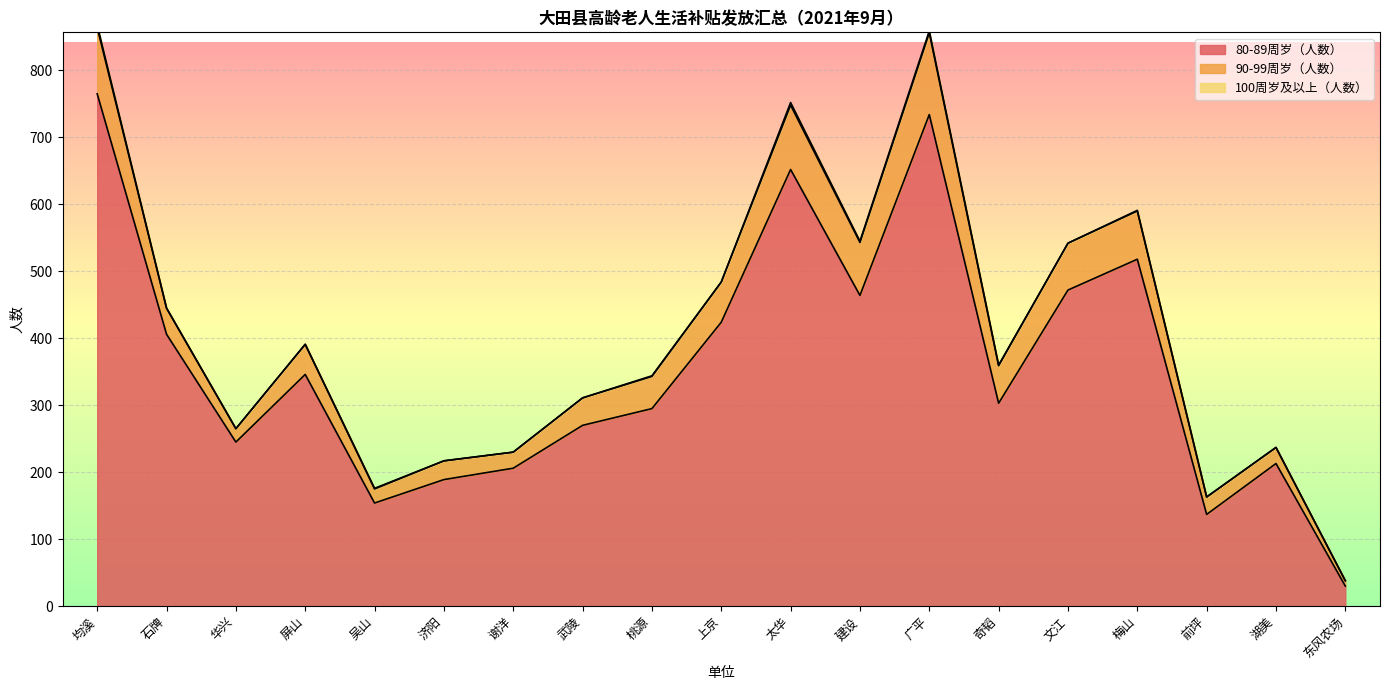

What is the maximum value for 80-89周岁（人数）?

765